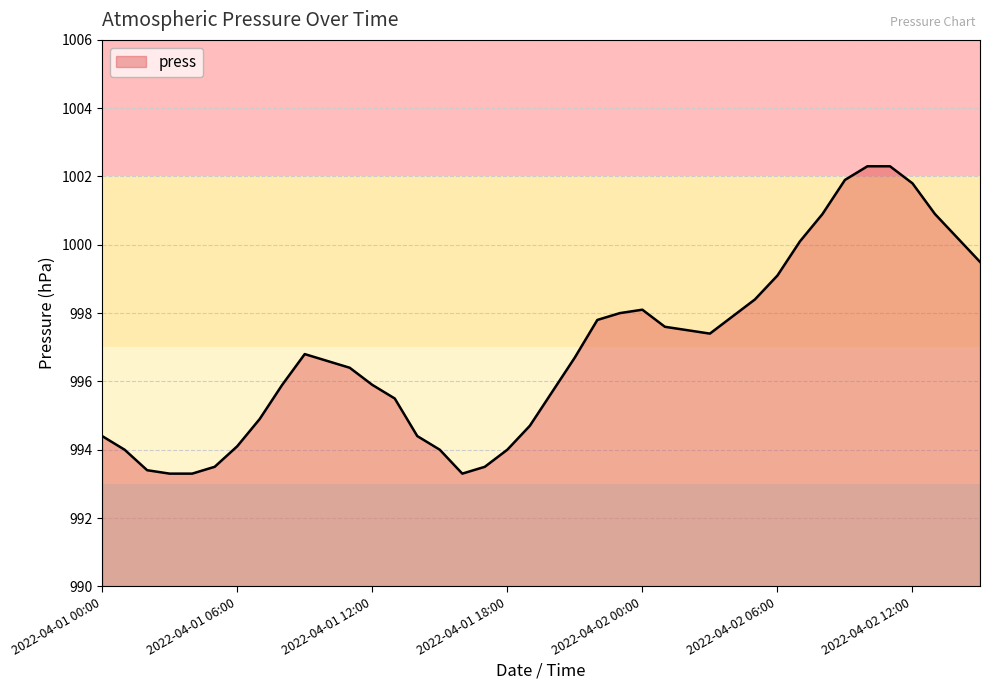

What is the minimum value shown in the chart?

993.3